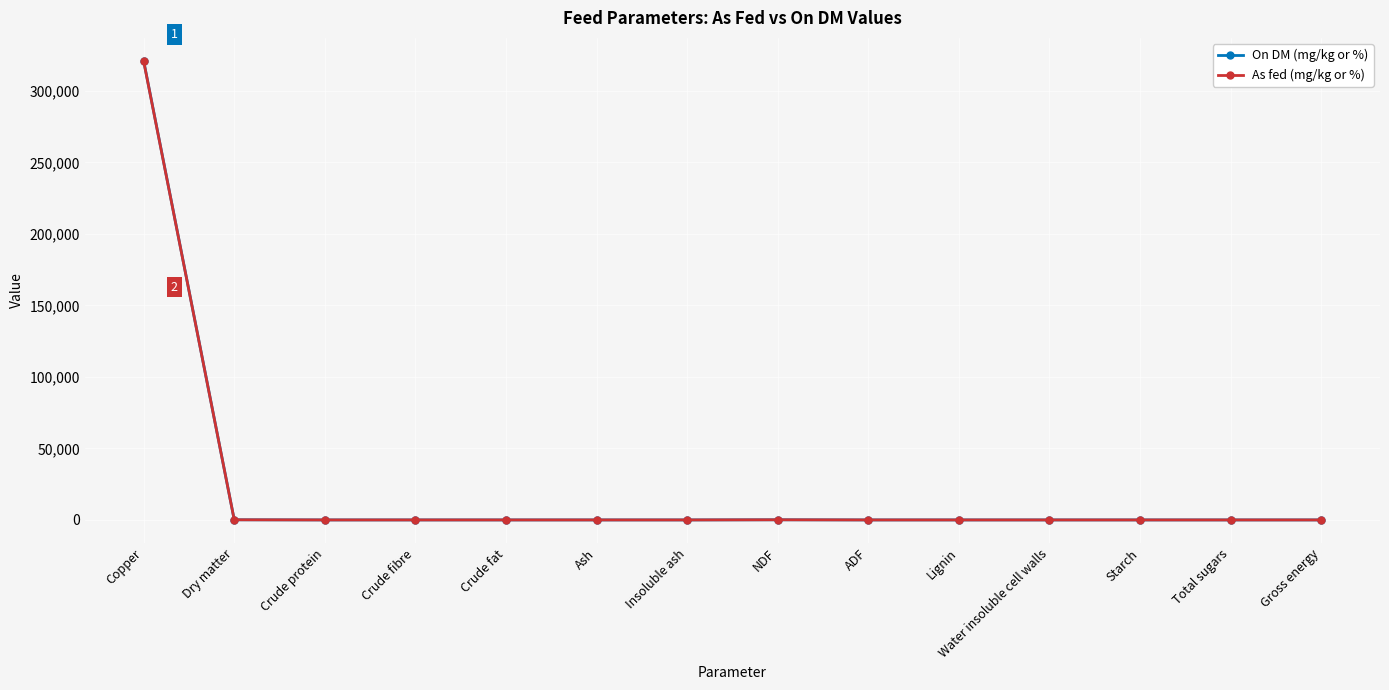

What is the label of the 12th point from the right?

Crude protein